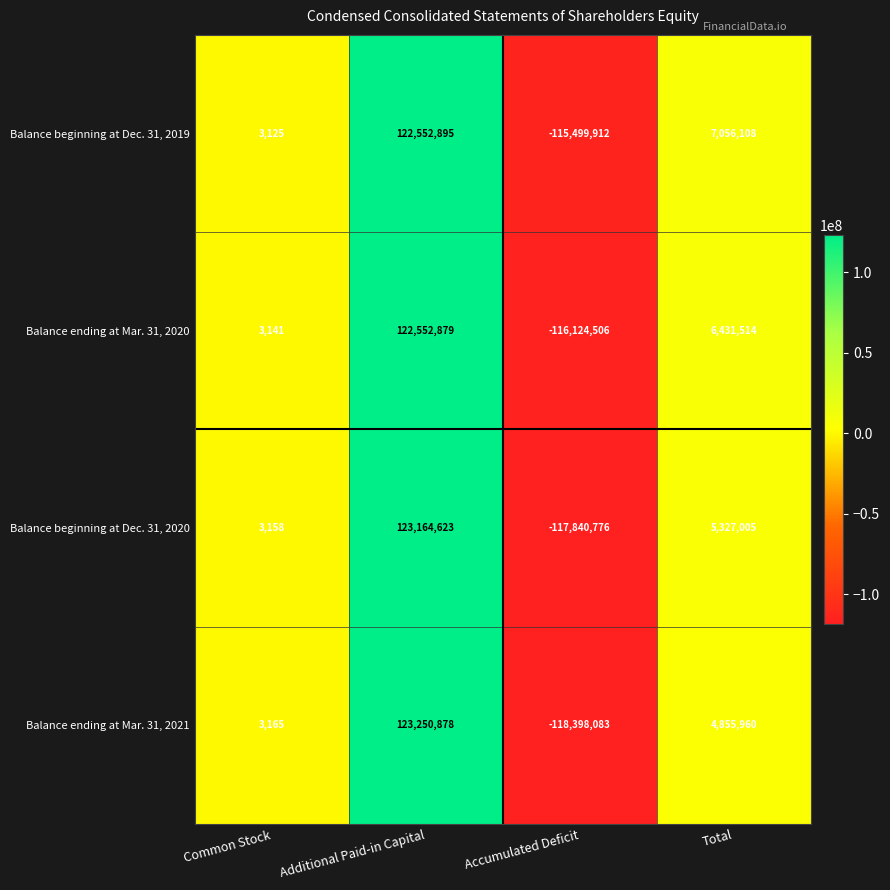

What is the maximum value shown in the chart?

123250878